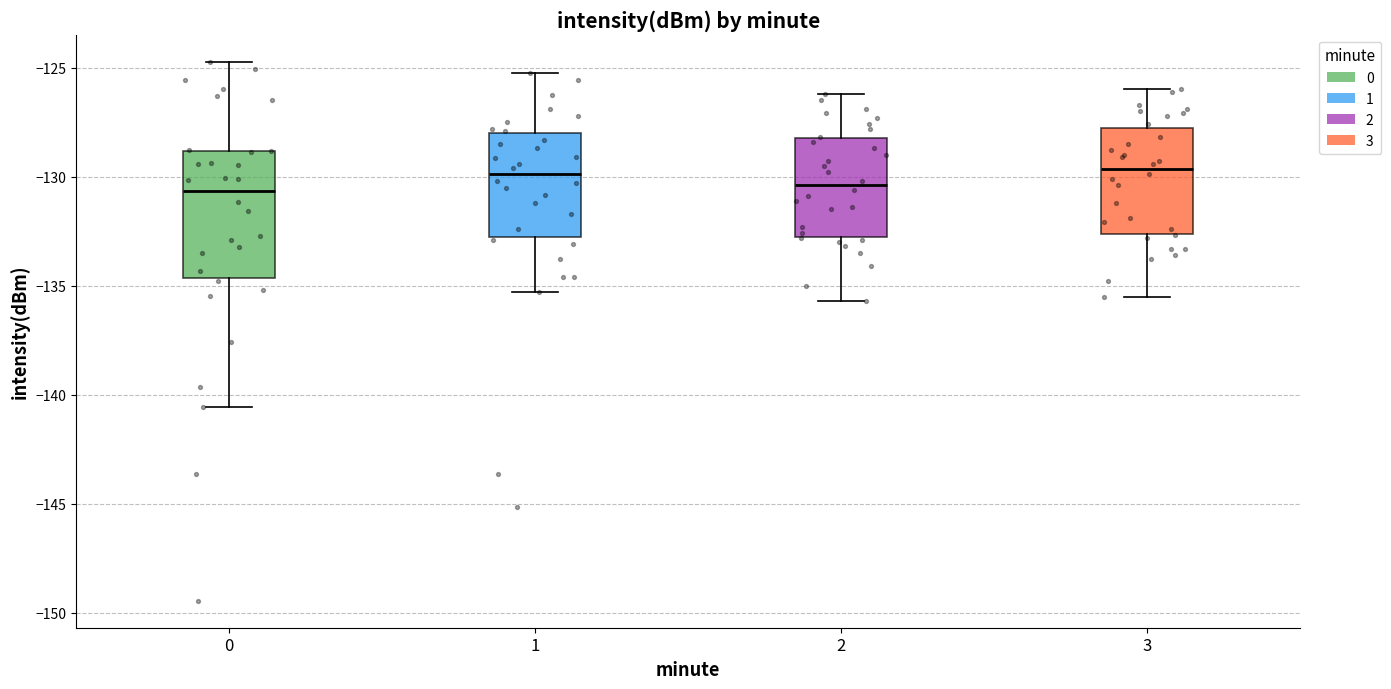

Reading left to right, transcribe this box plot: for each box, give where its median line is, the range the box spans, and where its two whiskers end, as read against the y-axis. The values are not printed on the chart, so give them approximately, as read against the axis.

0: median -130.5, box -134.5 to -129.0, whiskers -140.5 to -124.5
1: median -130.0, box -133.0 to -128.0, whiskers -135.5 to -125.0
2: median -130.5, box -132.5 to -128.0, whiskers -135.5 to -126.0
3: median -129.5, box -132.5 to -127.5, whiskers -135.5 to -126.0